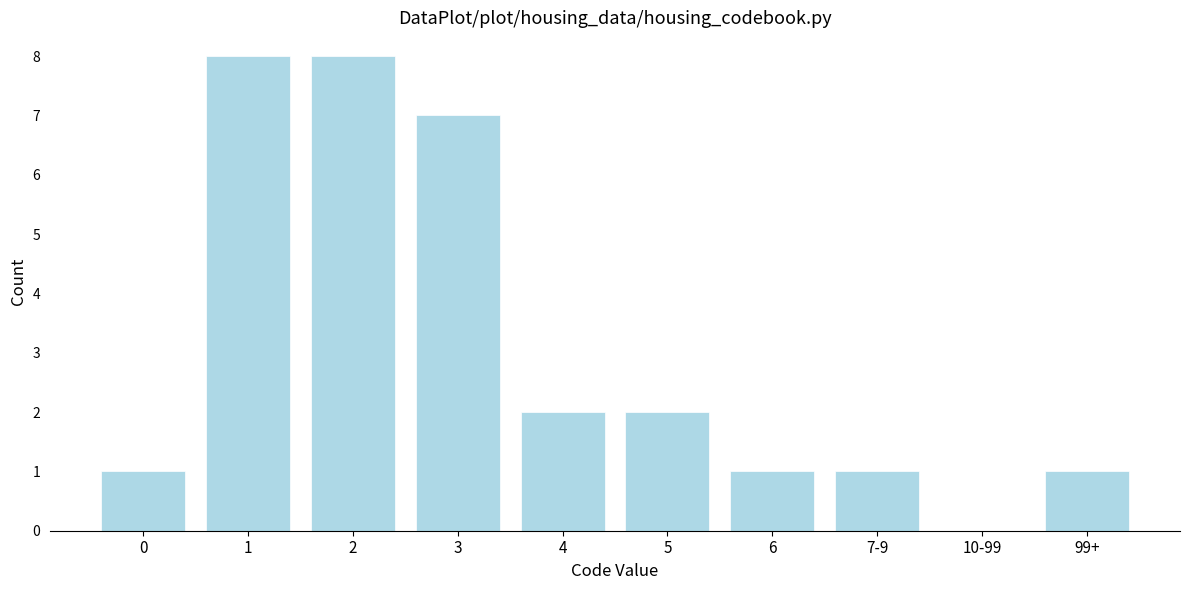

Reading right to left, what are all the values shown in this chart?

99+=1	10-99=0	7-9=1	6=1	5=2	4=2	3=7	2=8	1=8	0=1